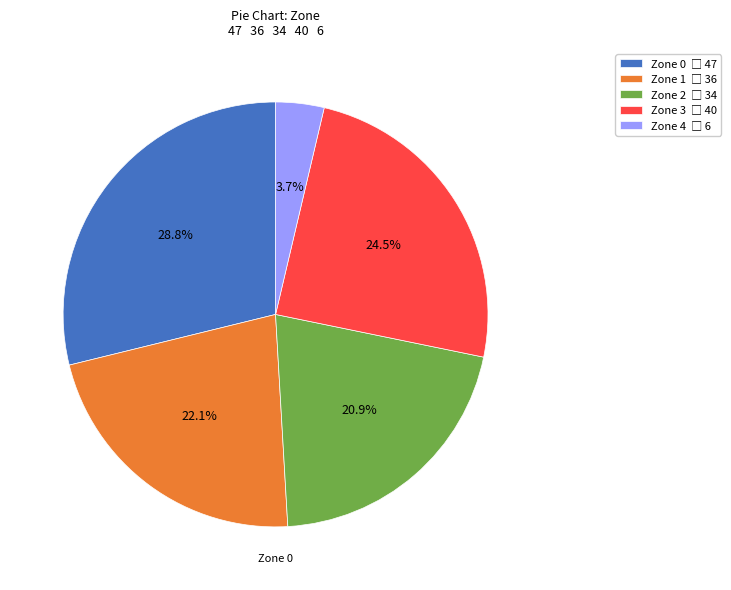

Does any single category account for the majority?

No